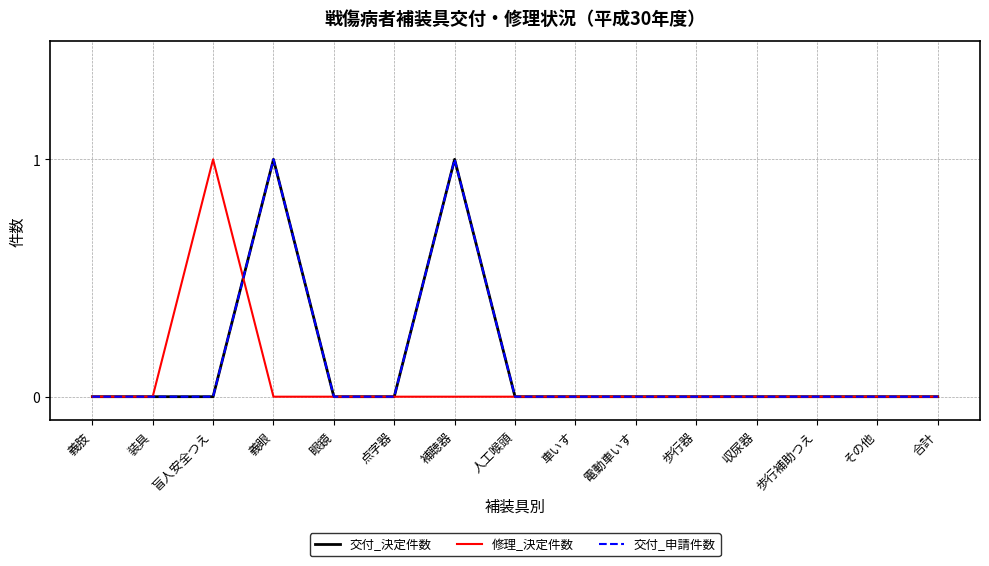

Count the 交付_決定件数 values in the range 0 to 1.

15